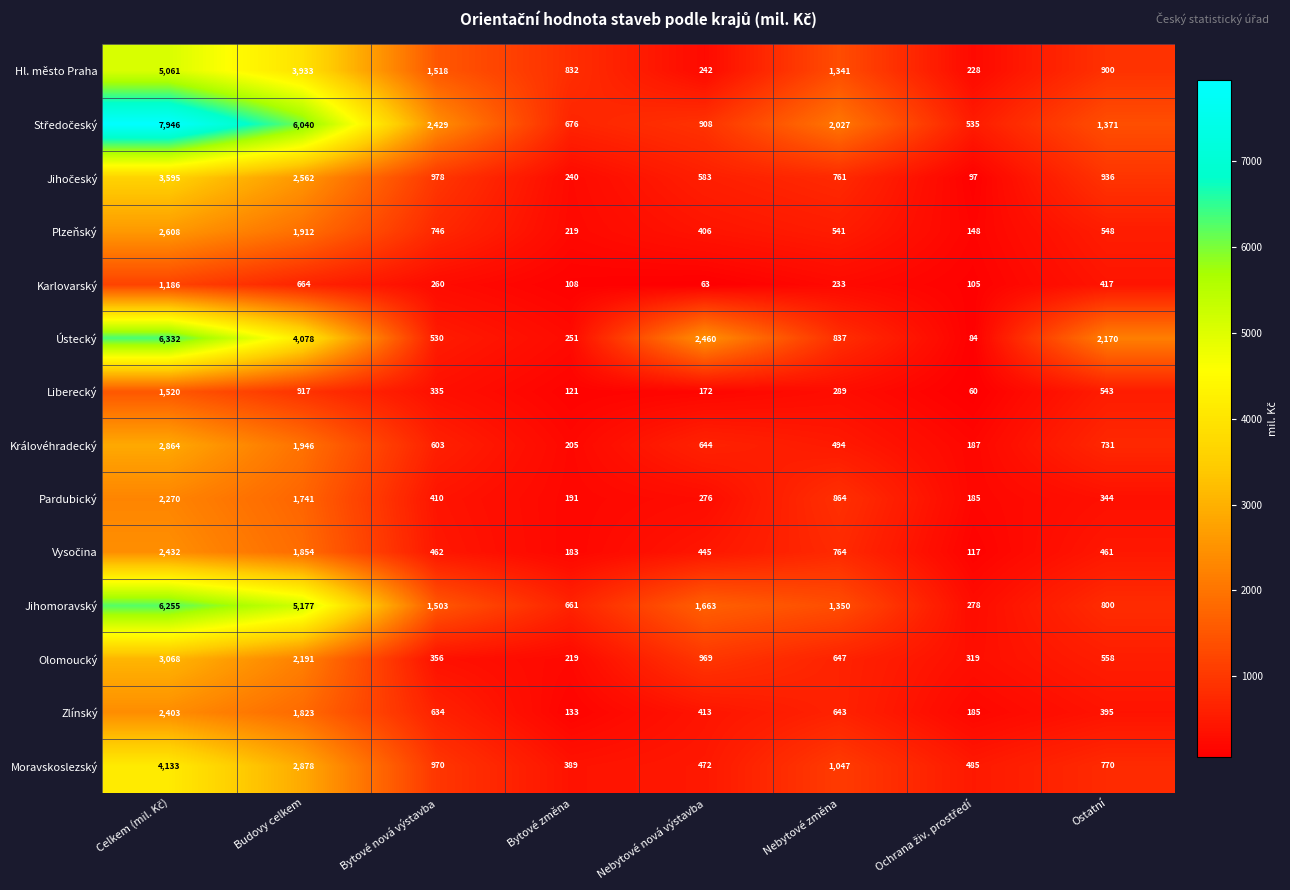

The Hl. město Praha series shows 2125 at Nebytové změna. True or false?

False